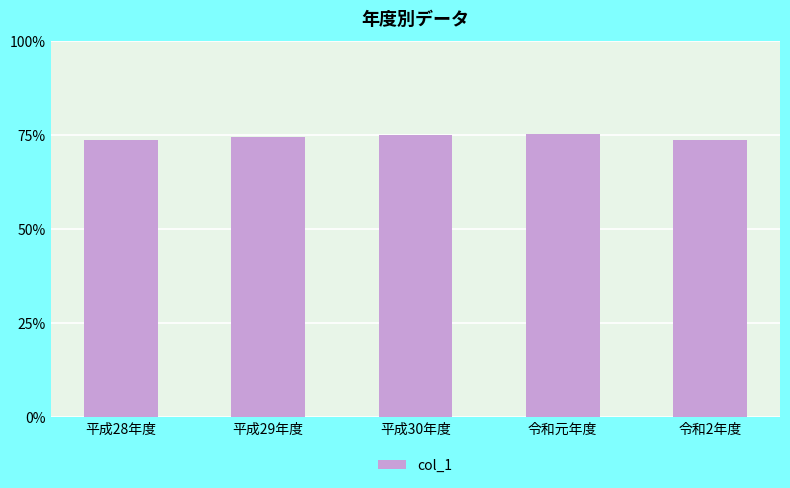

The chart shows a value of 73.8 at 平成28年度. True or false?

True